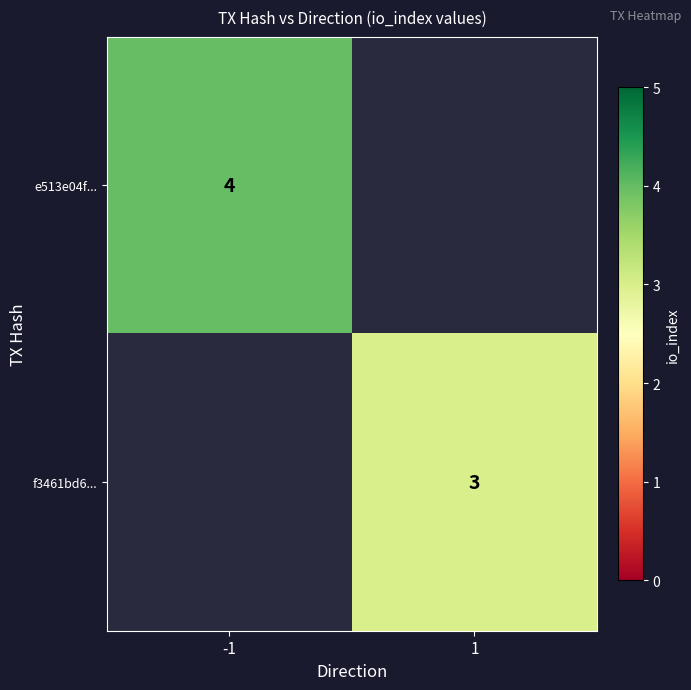

Is the value of e513e04f... at -1 greater than the value of f3461bd6... at 1?

Yes